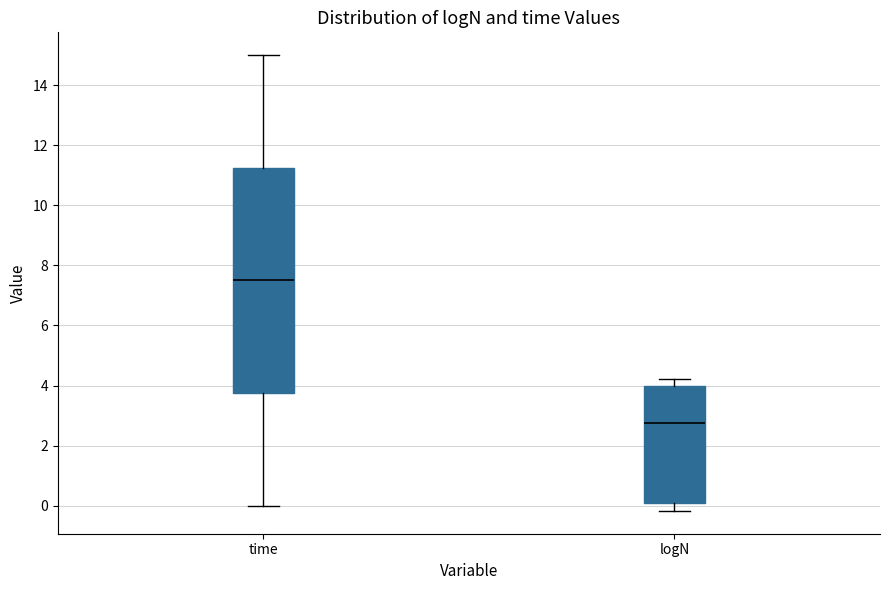

Which box has the lowest median line?

logN